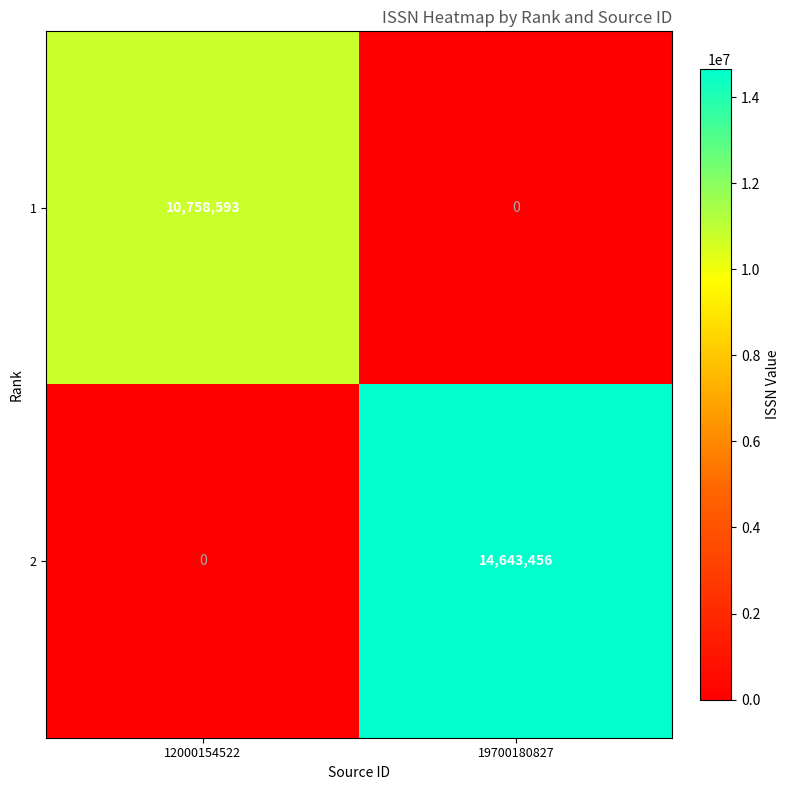

Rank the series by their maximum value, from highest to lowest.

2, 1